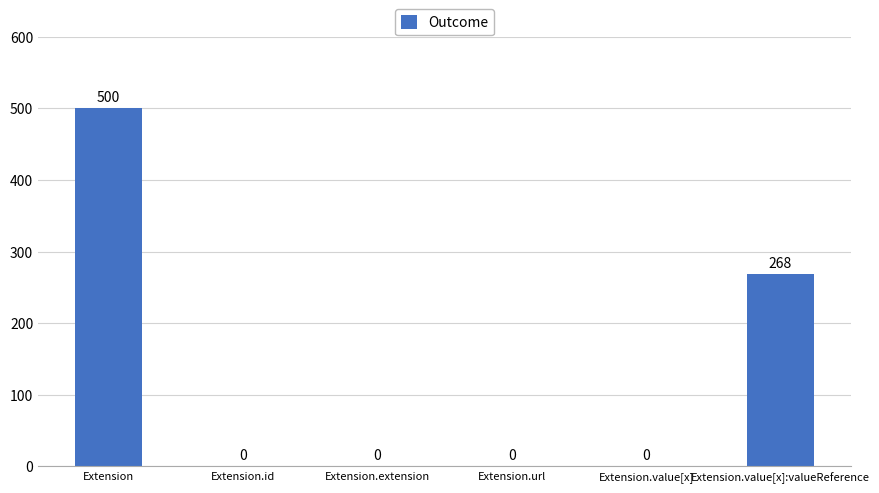

Between Extension.value[x]:valueReference and Extension.id, which is larger?

Extension.value[x]:valueReference